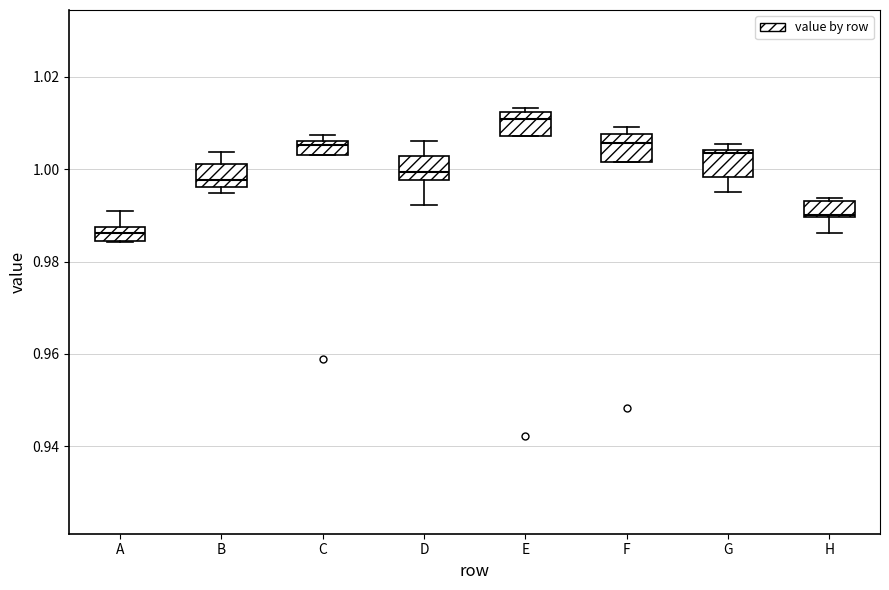

Where does the median line of the box for B sit on the y-axis? The values are not printed on the chart, so give them approximately, as read against the axis.

0.998